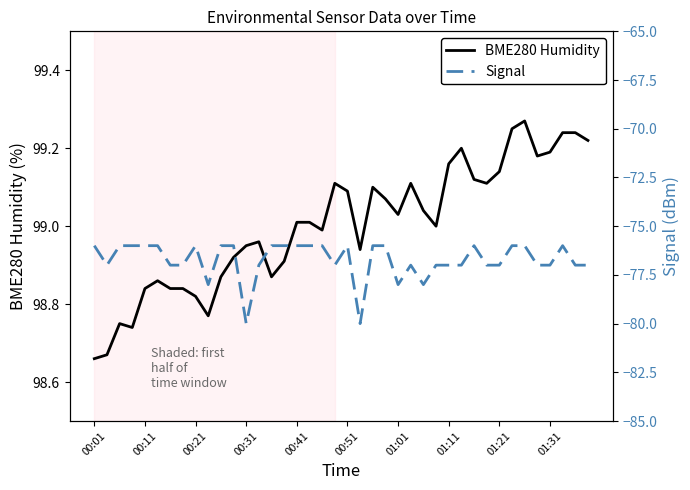

True or false: Signal and BME280 Humidity cross at least once.

False